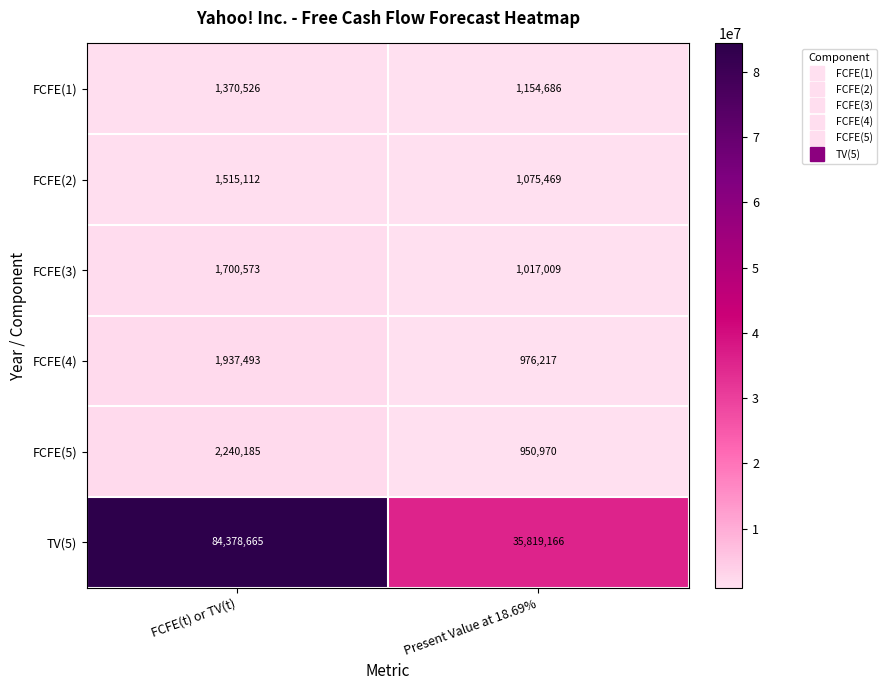

Reading right to left, transcribe all the data shown in this chart.

FCFE(1): 1154686	1370526
FCFE(2): 1075469	1515112
FCFE(3): 1017009	1700573
FCFE(4): 976217	1937493
FCFE(5): 950970	2240185
TV(5): 35819166	84378665